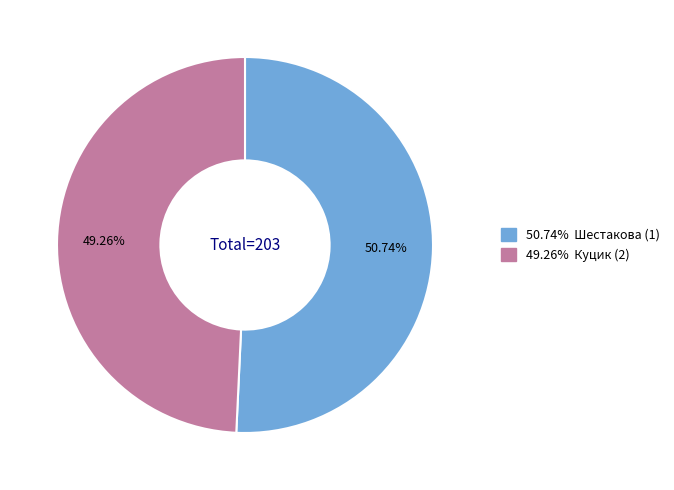

Is there a majority slice in this chart?

Yes